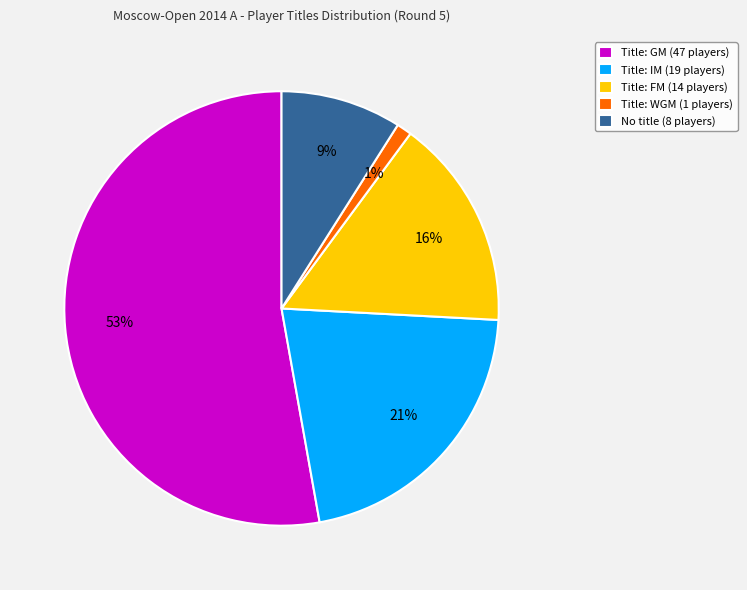

How many slices are in this pie chart?

5